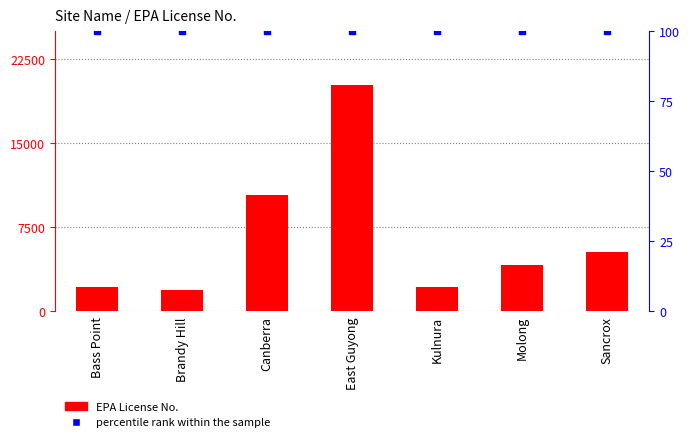

What are all the series names shown in the legend?

EPA License No., percentile rank within the sample